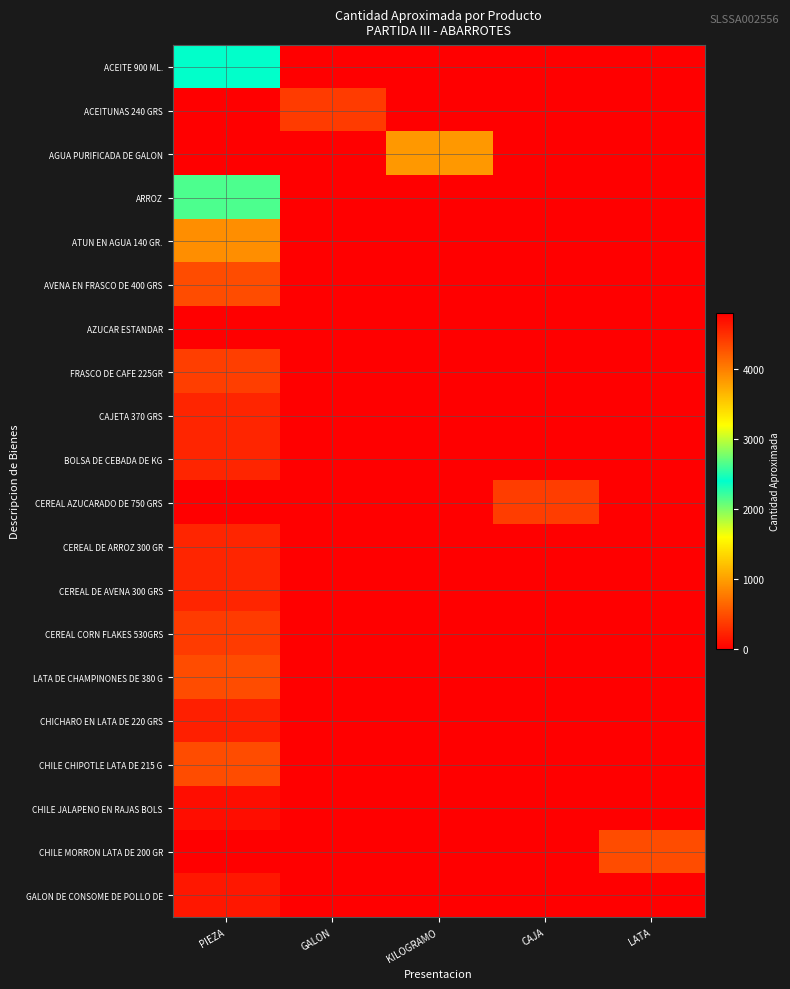

At which category is the sum across all series the highest?

PIEZA